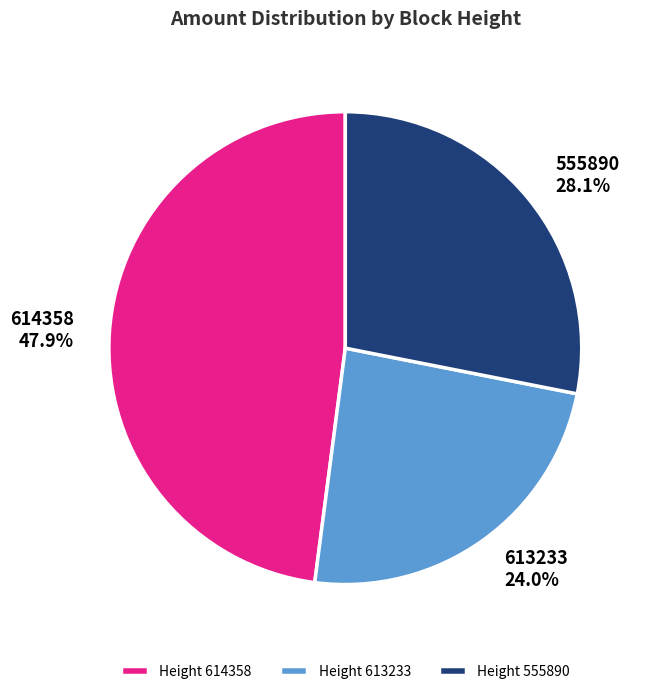

Rank the categories by value from lowest to highest.

Height 613233, Height 555890, Height 614358